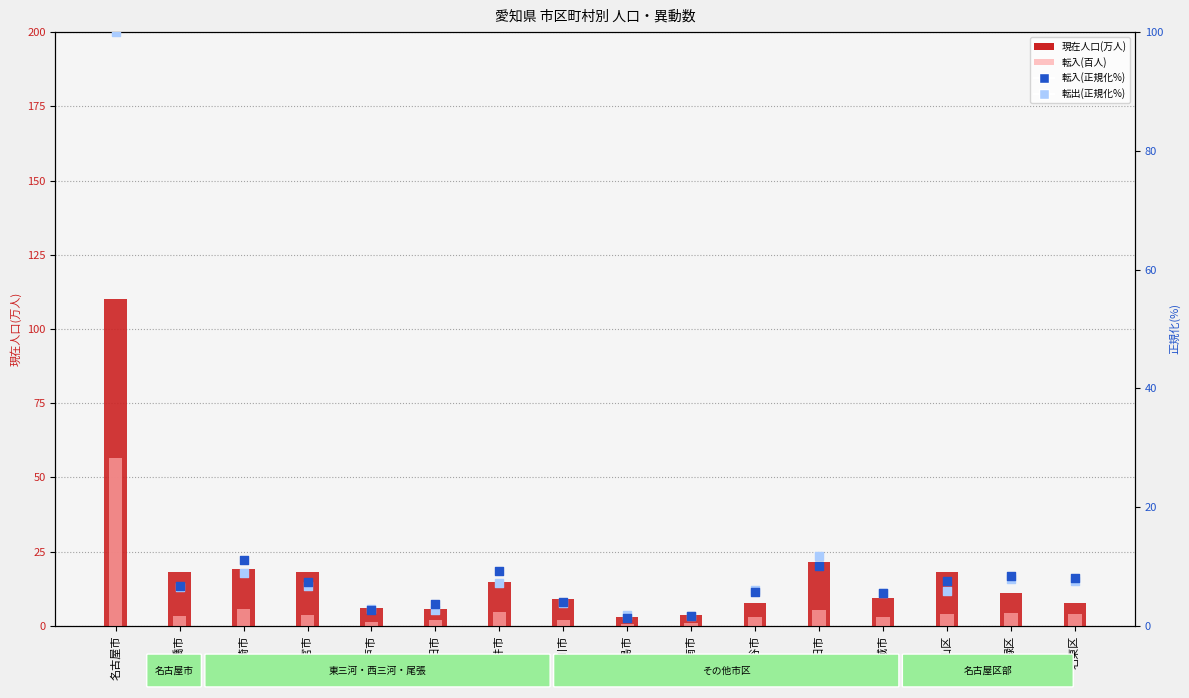

Which series has the widest spread of Y values?

転入(正規化%)